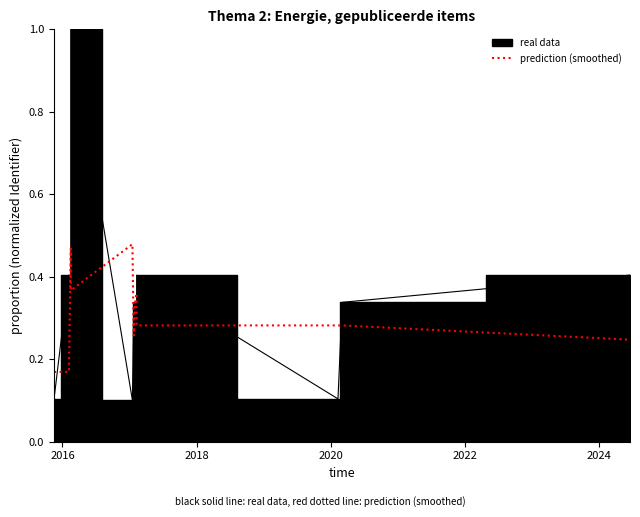

Does the chart have visible grid lines?

No